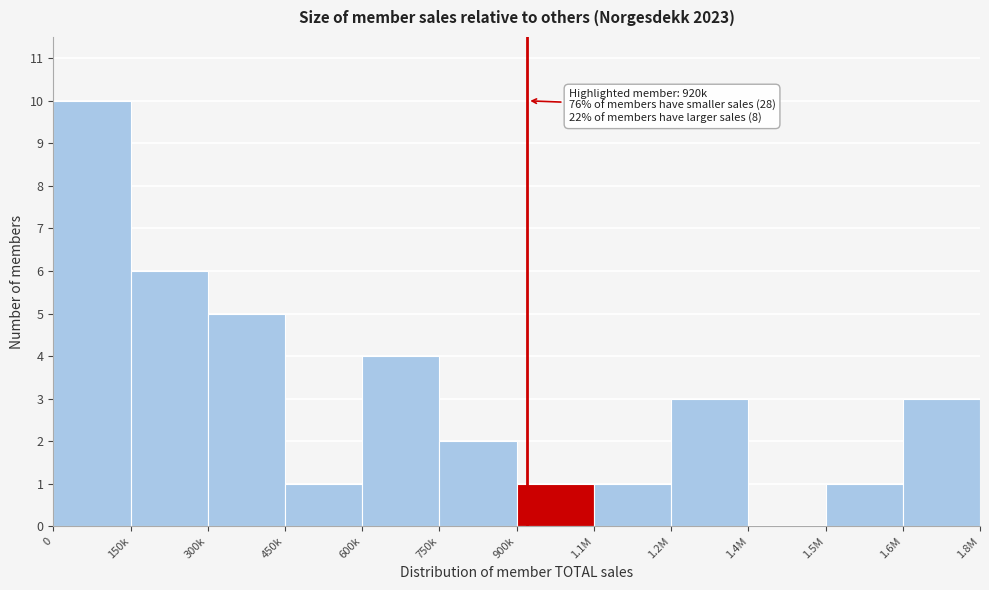

Reading left to right, extract all data points from this chart.

0=10	150k=6	300k=5	450k=1	600k=4	750k=2	900k=1	1.1M=1	1.2M=3	1.4M=0	1.5M=1	1.6M=3